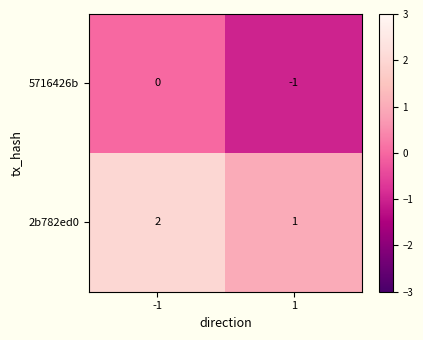

What is the smallest value displayed?

-1